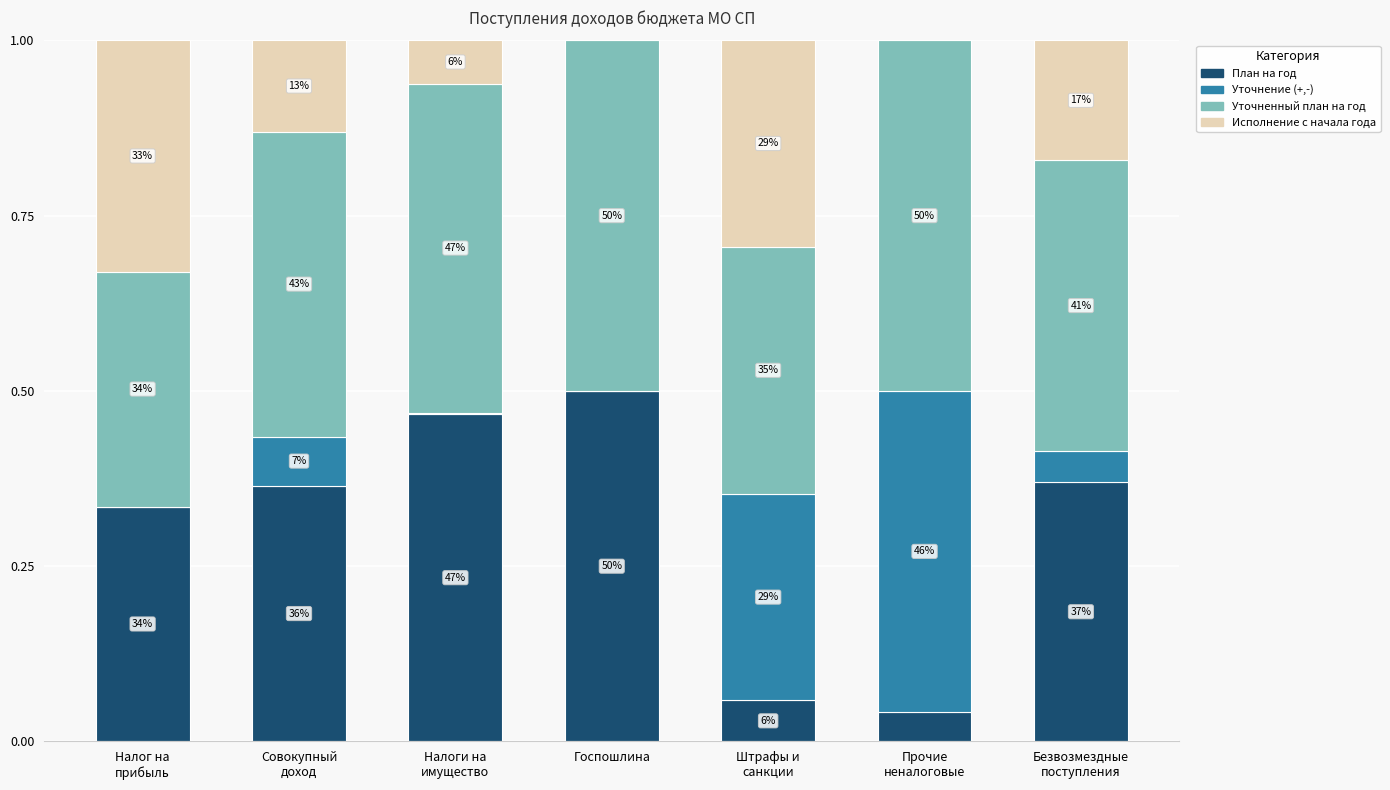

Are the bars grouped side by side (vs. stacked)?

No